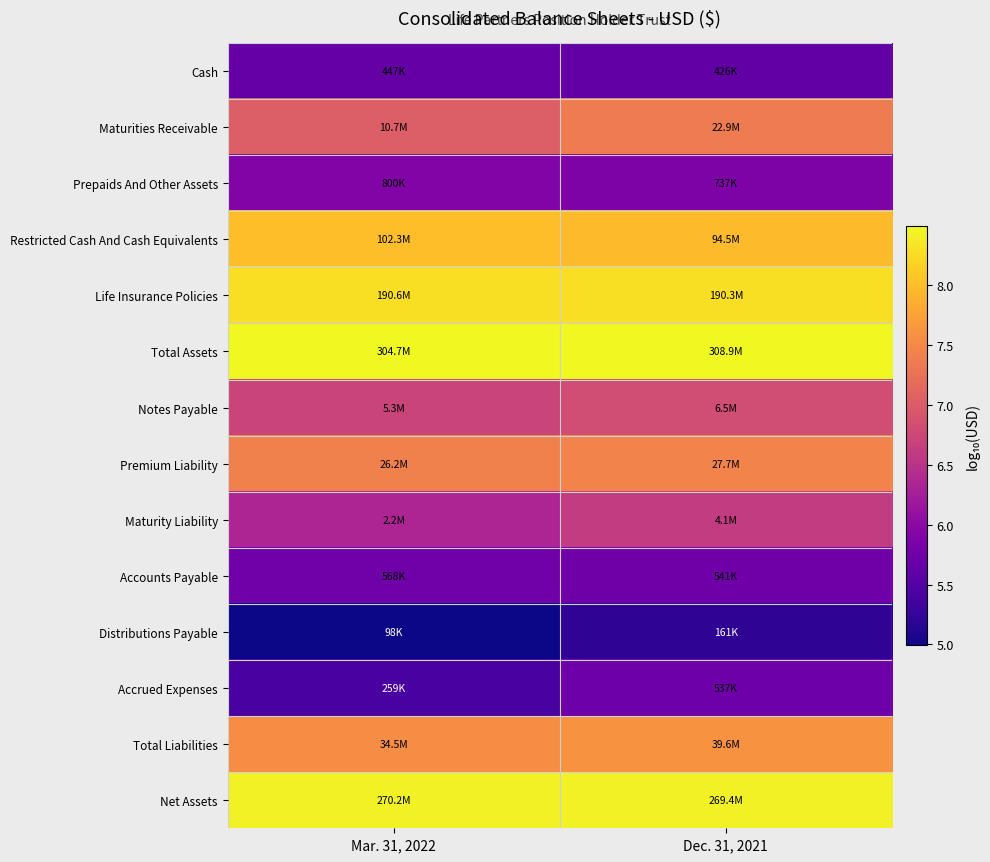

How many distinct data groups are displayed?

14